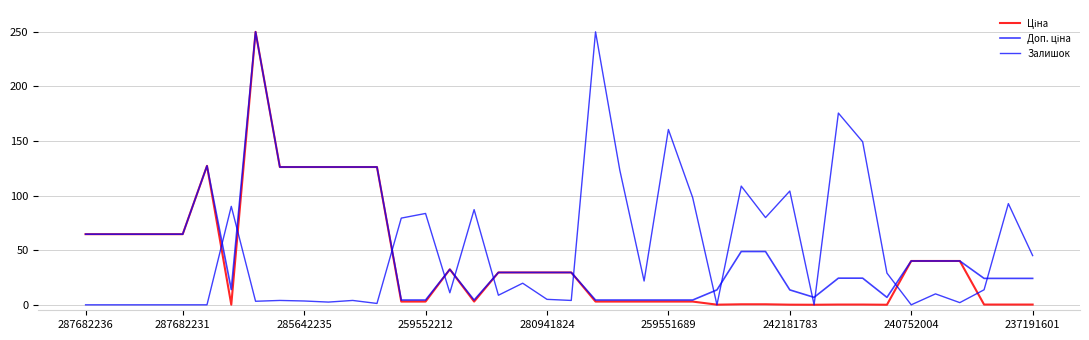

Is this an area chart (filled region under the line)?

No